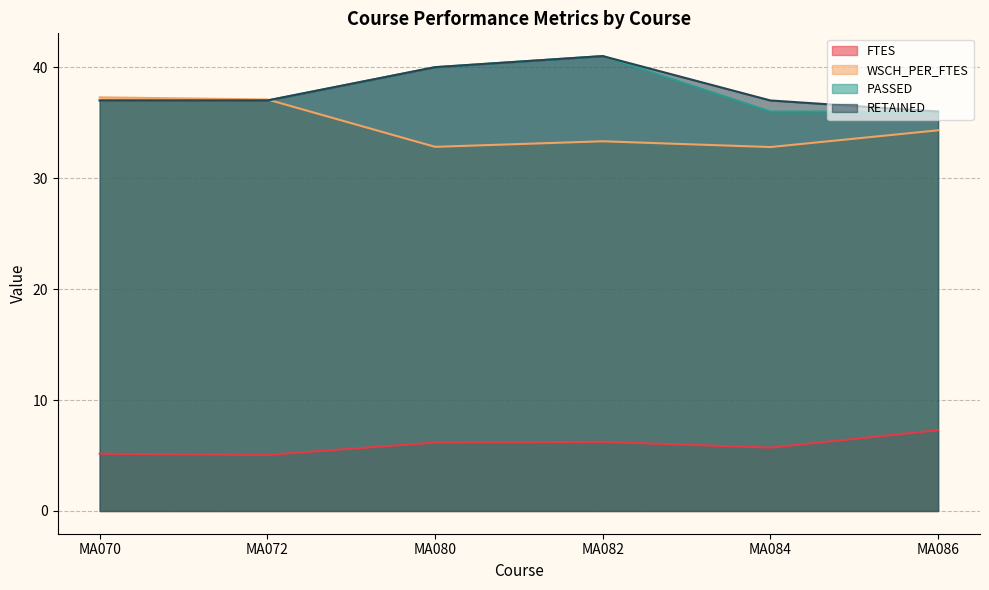

The PASSED series shows 36.0 at MA084. True or false?

True